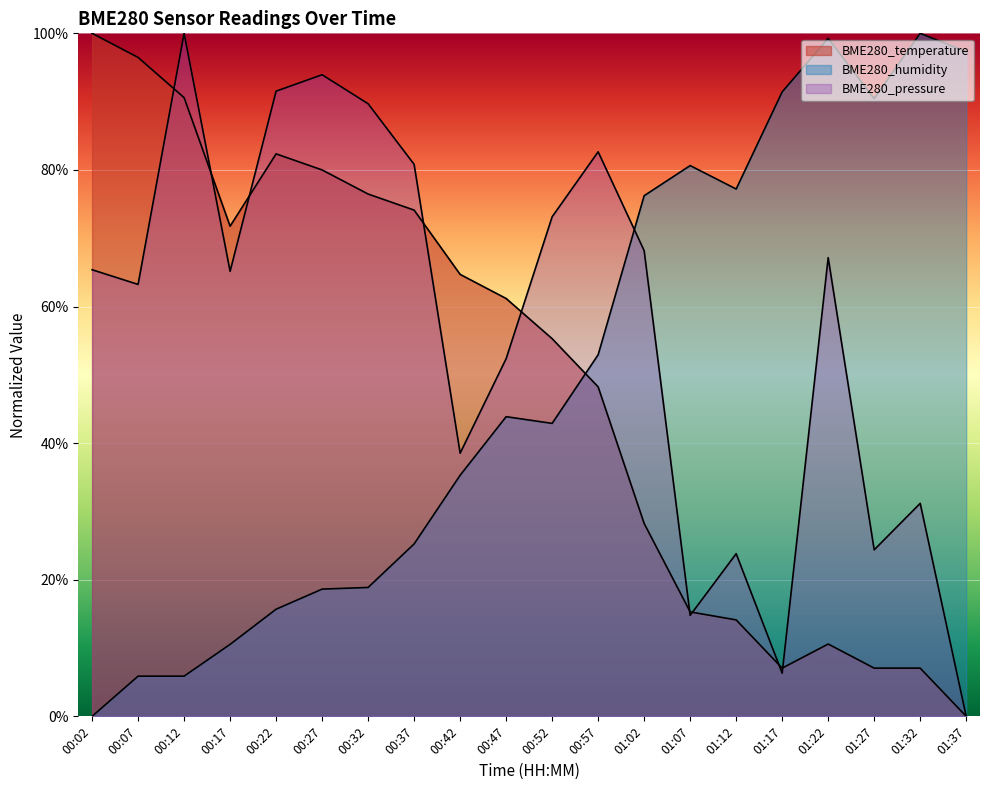

Reading left to right, extract all data points from this chart.

BME280_temperature: 00:02=100.0	00:07=96.5	00:12=90.6	00:17=71.8	00:22=82.4	00:27=80.0	00:32=76.5	00:37=74.1	00:42=64.7	00:47=61.2	00:52=55.3	00:57=48.2	01:02=28.2	01:07=15.3	01:12=14.1	01:17=7.1	01:22=10.6	01:27=7.1	01:32=7.1	01:37=0.0
BME280_humidity: 00:02=0.0	00:07=5.9	00:12=5.9	00:17=10.5	00:22=15.7	00:27=18.6	00:32=18.9	00:37=25.2	00:42=35.3	00:47=43.9	00:52=42.9	00:57=52.9	01:02=76.2	01:07=80.6	01:12=77.2	01:17=91.4	01:22=99.3	01:27=90.4	01:32=100.0	01:37=97.3
BME280_pressure: 00:02=65.4	00:07=63.2	00:12=100.0	00:17=65.2	00:22=91.5	00:27=93.9	00:32=89.7	00:37=80.8	00:42=38.5	00:47=52.4	00:52=73.1	00:57=82.7	01:02=68.2	01:07=14.8	01:12=23.8	01:17=6.3	01:22=67.2	01:27=24.4	01:32=31.2	01:37=0.0